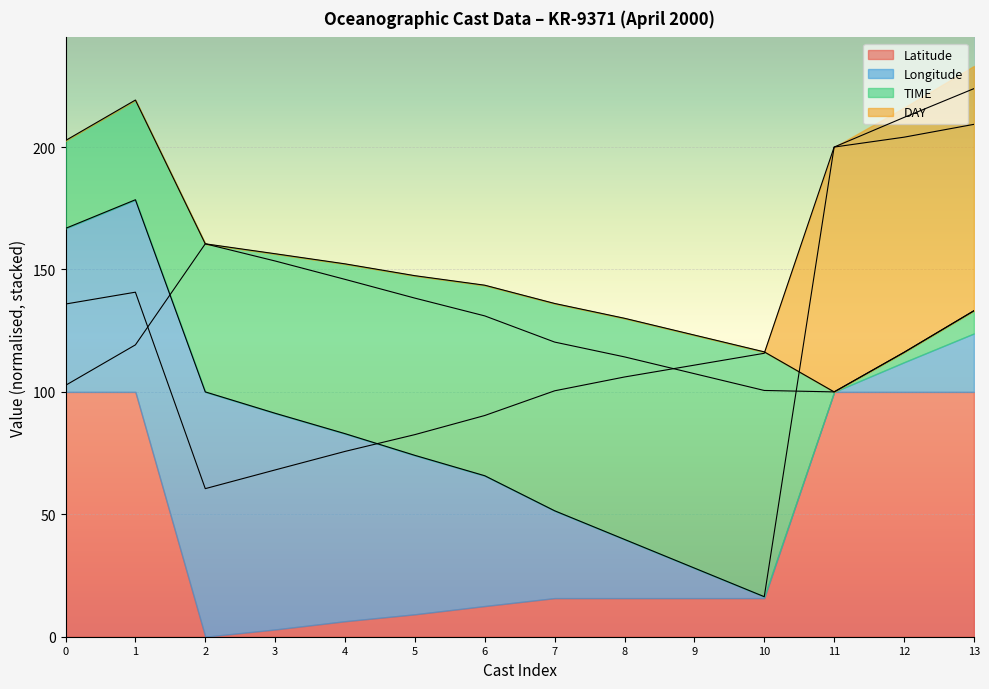

Count the number of data series in this chart.

4